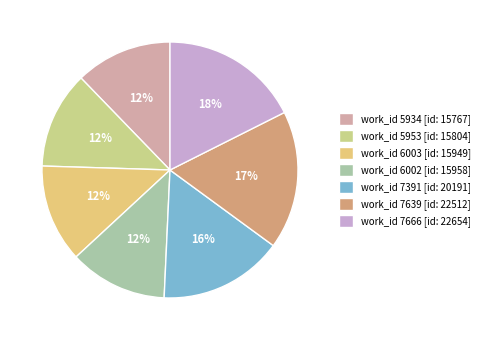

Count the number of slices in the pie.

7